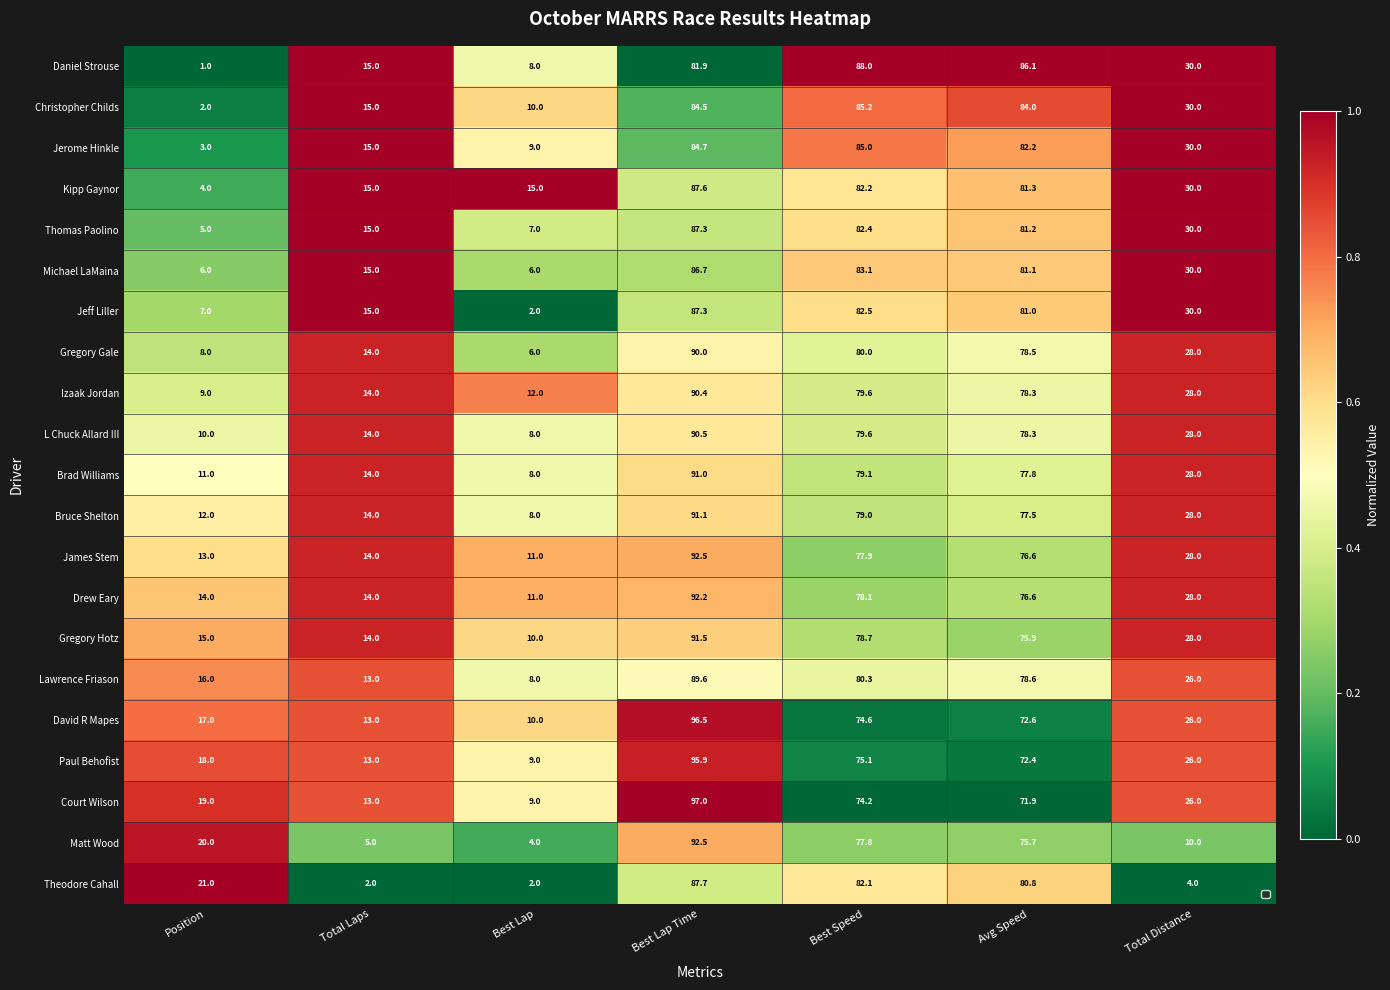

Which series has the largest range (max minus min)?

Matt Wood